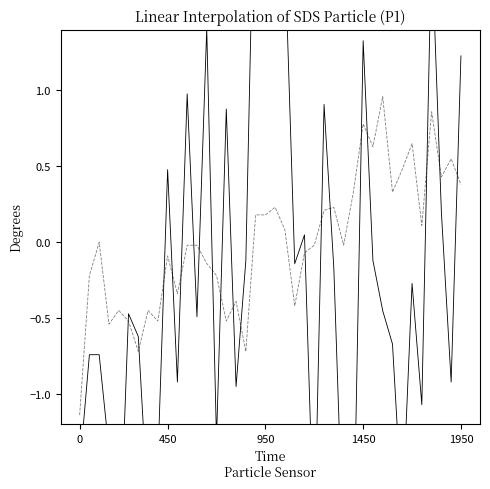

What is the difference between the maximum and minimum values in the SDS_P1 series?

9.1